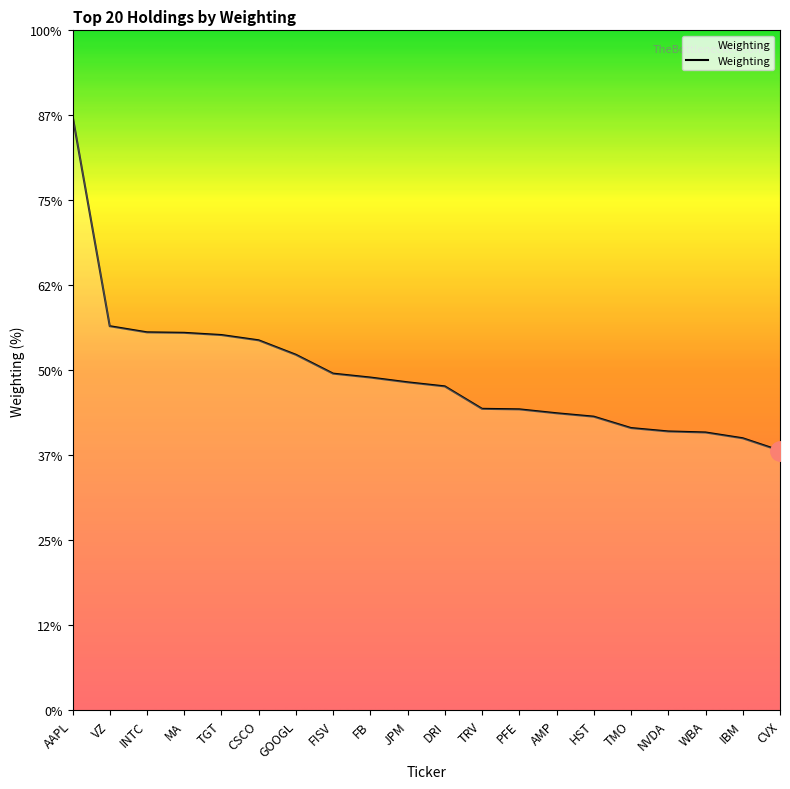

Which label corresponds to the smallest value in the chart?

CVX